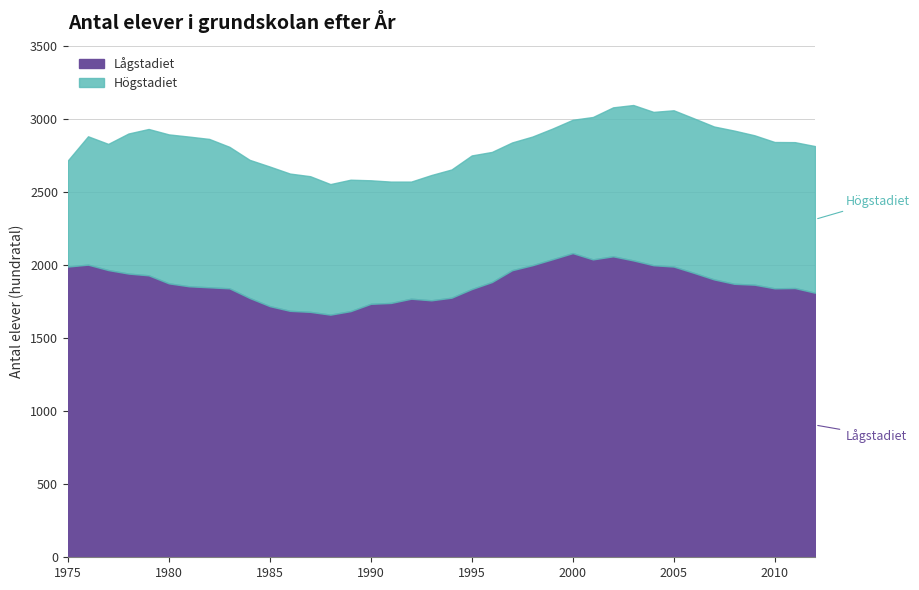

What is the sum of all Högstadiet values?

35934